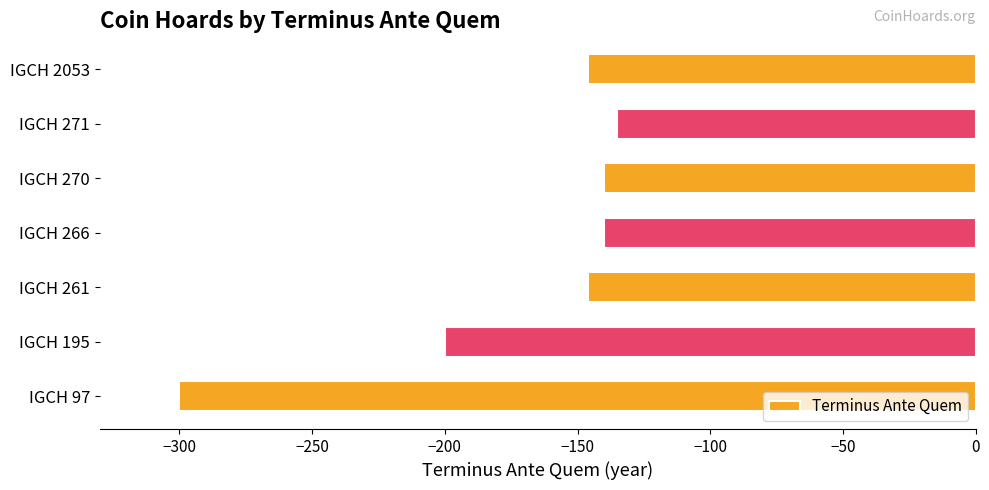

What is the change in value from IGCH 266 to IGCH 2053?

-6